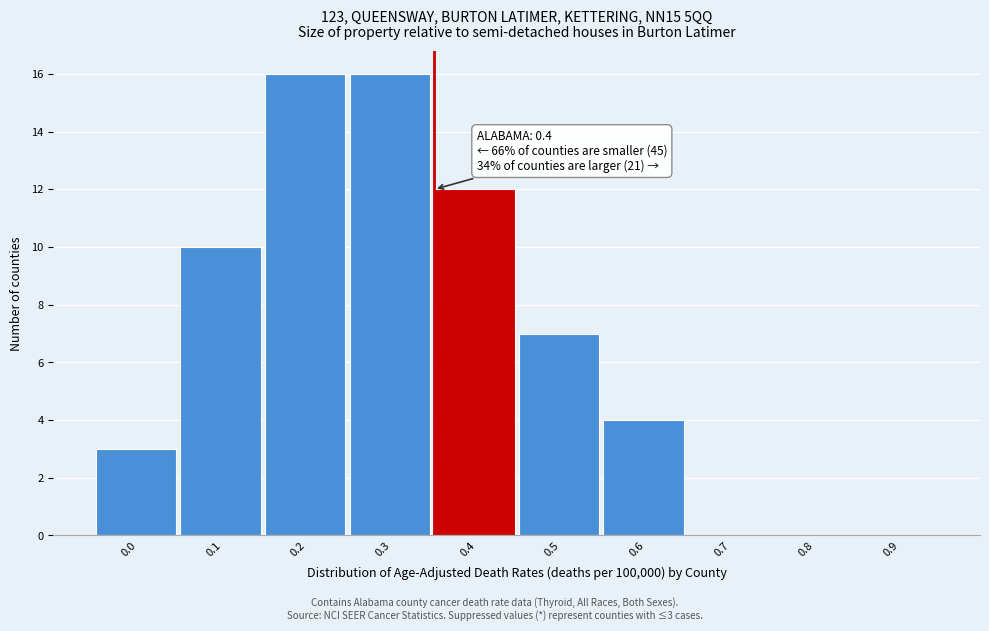

Reading left to right, extract all data points from this chart.

0.0=3	0.1=10	0.2=16	0.3=16	0.4=12	0.5=7	0.6=4	0.7=0	0.8=0	0.9=0